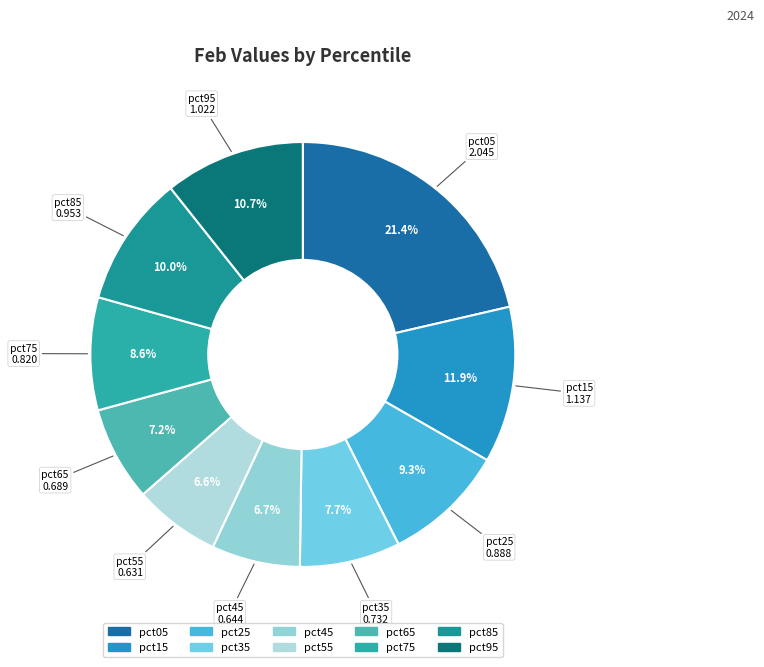

The pct75 slice represents 9% of the pie. True or false?

True